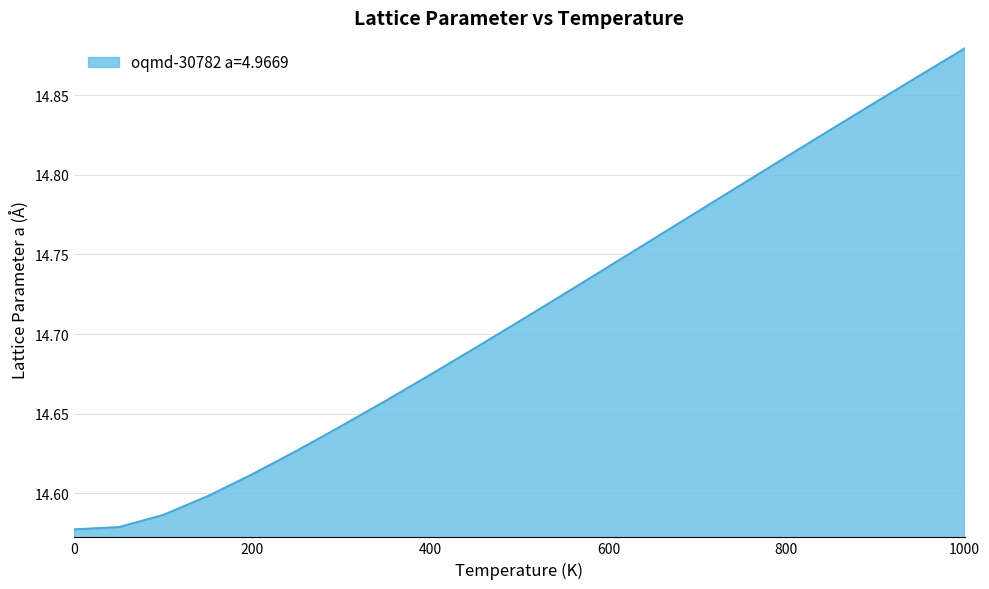

What is the difference between the maximum and minimum values?

0.3